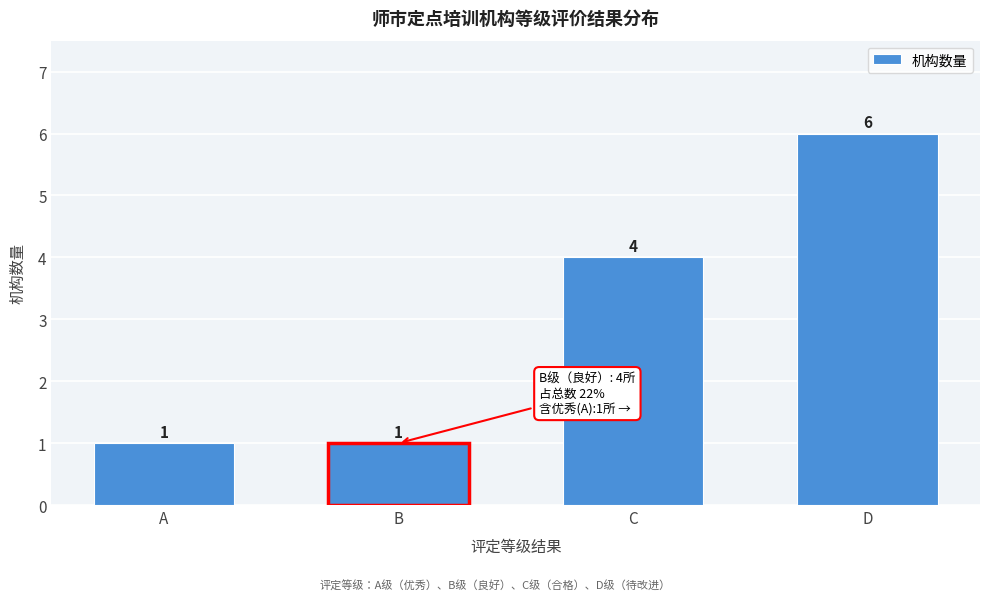

Reading right to left, extract all data points from this chart.

6	4	1	1